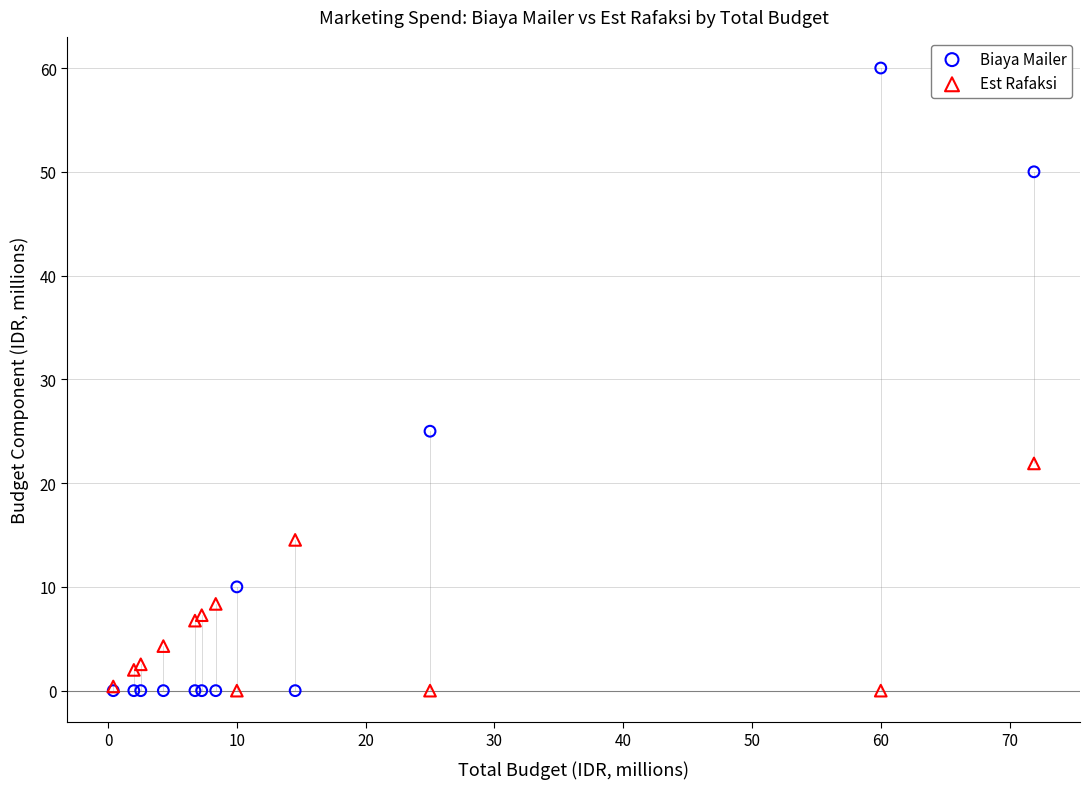

Which series has the widest spread of Y values?

Biaya Mailer